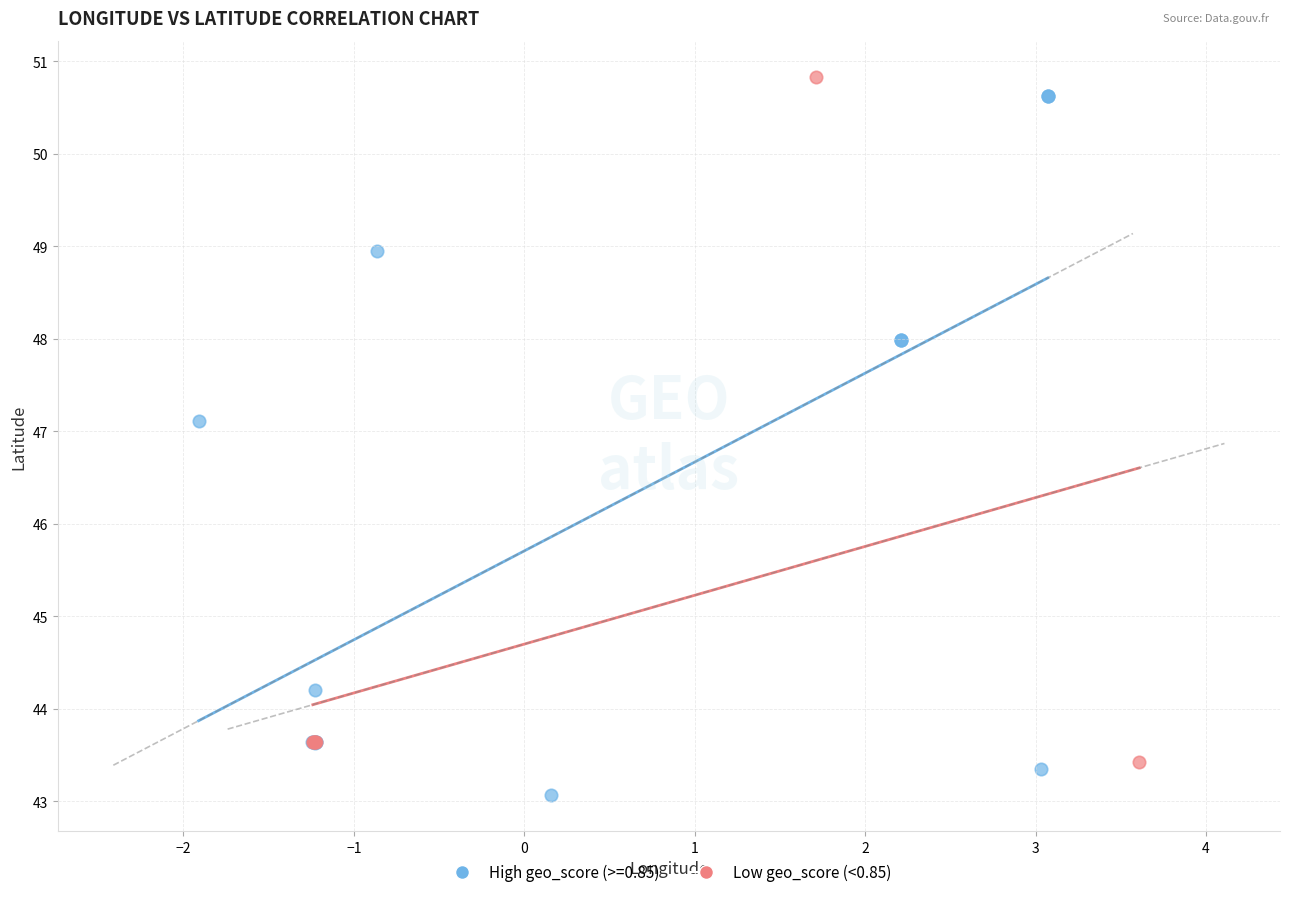

Which series contains the lowest Y value?

High geo_score (>=0.85)